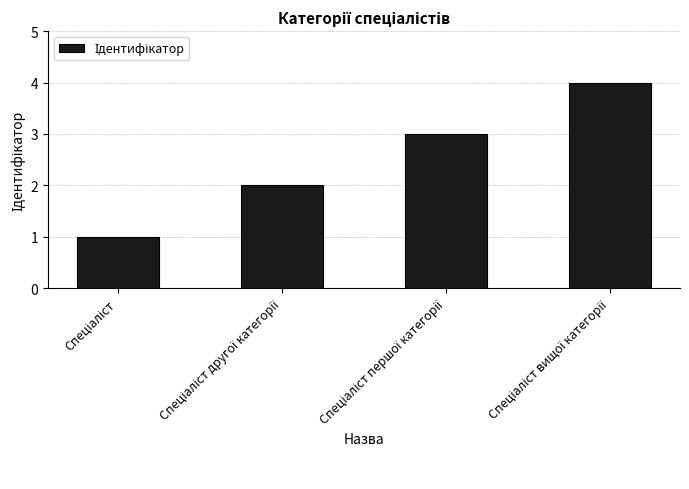

What is the difference between the maximum and minimum values?

3